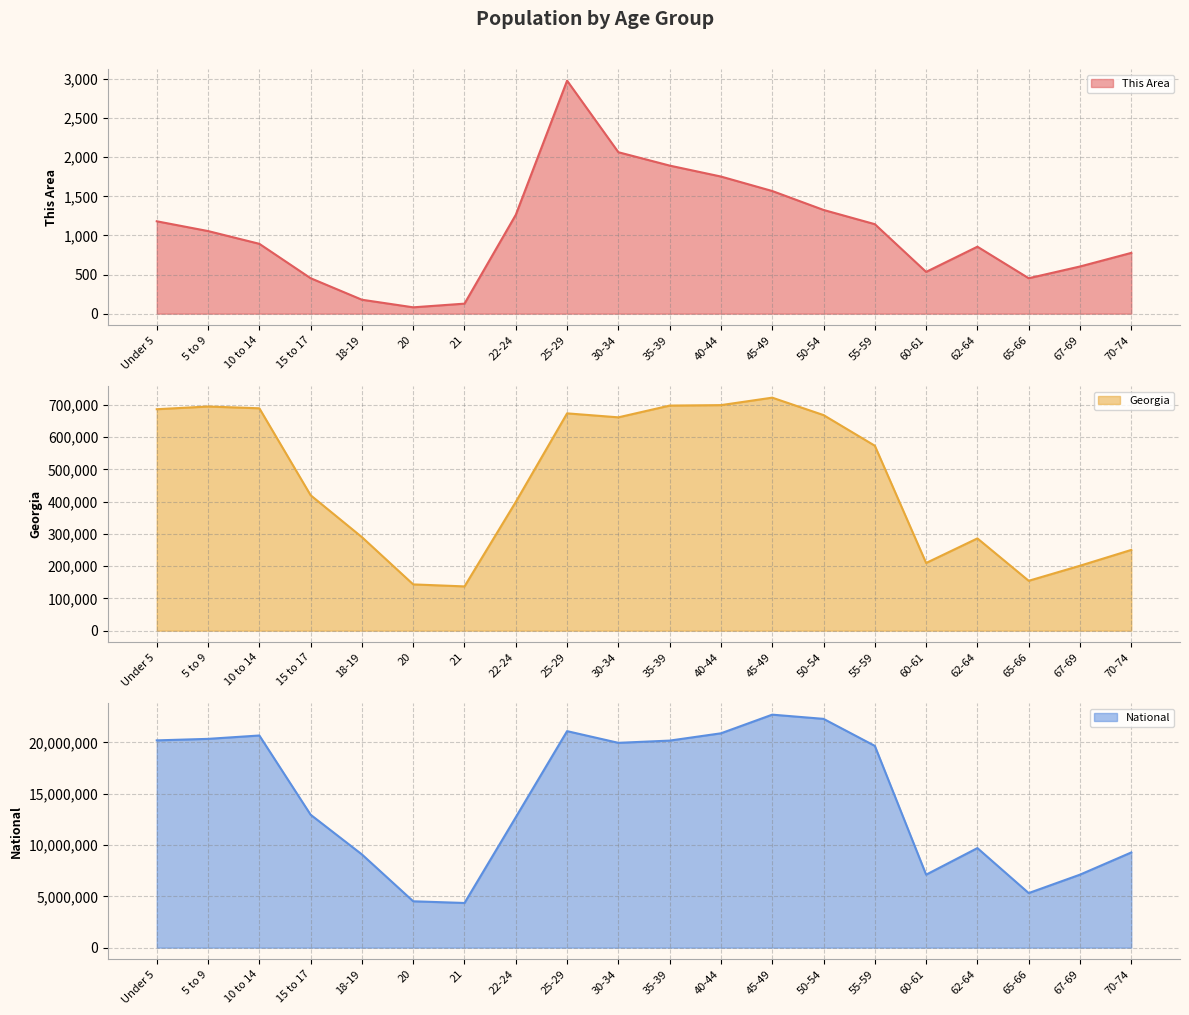

At which label does Georgia first exceed 573551?

Under 5